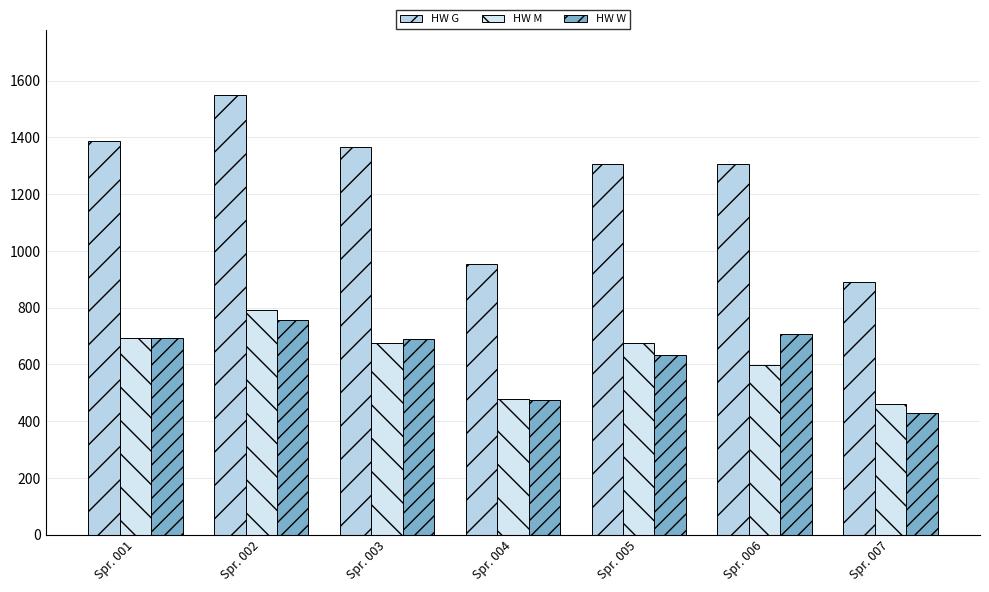

Rank the series at Spr. 002 from lowest to highest value.

HW W, HW M, HW G